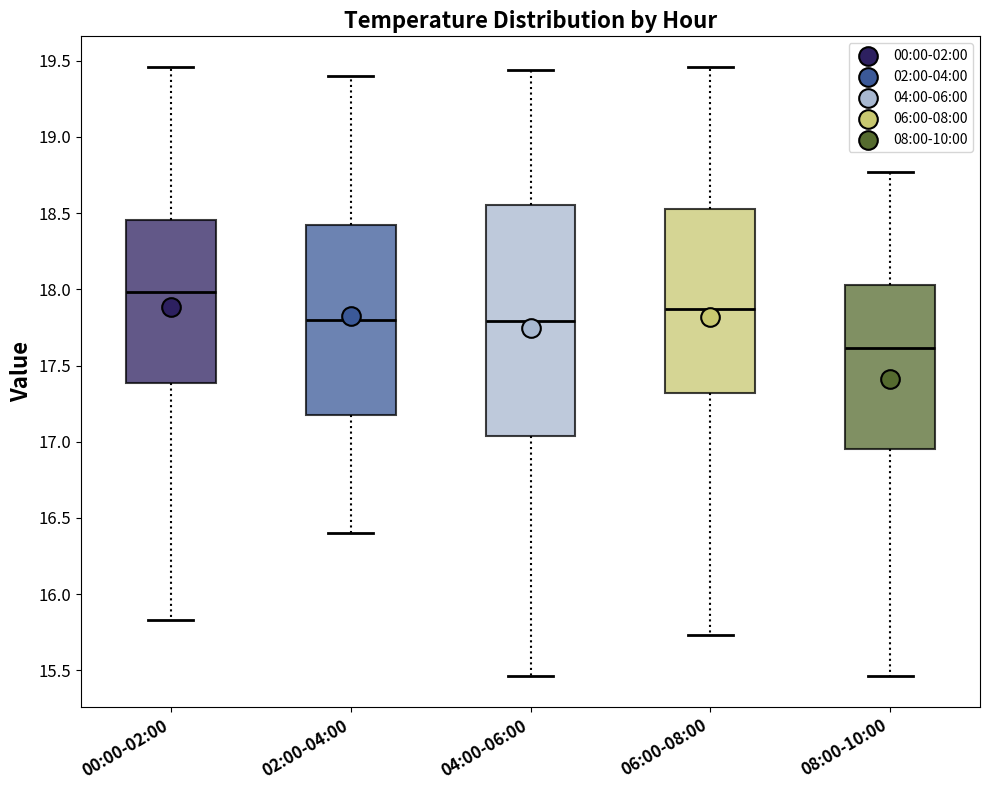

Comparing the boxes themselves (not the whiskers), which one is the tallest?

04:00-06:00